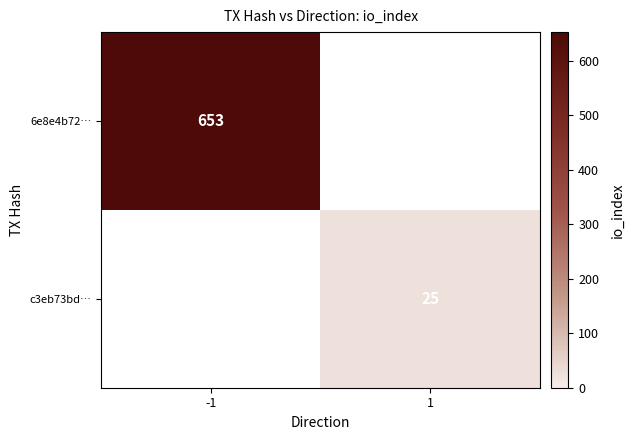

The value of c3eb73bd… at 1 is 41. True or false?

False